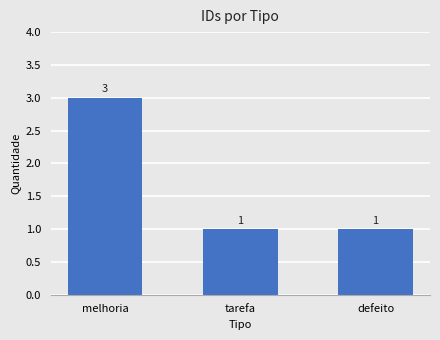

Which label corresponds to the largest value in the chart?

melhoria